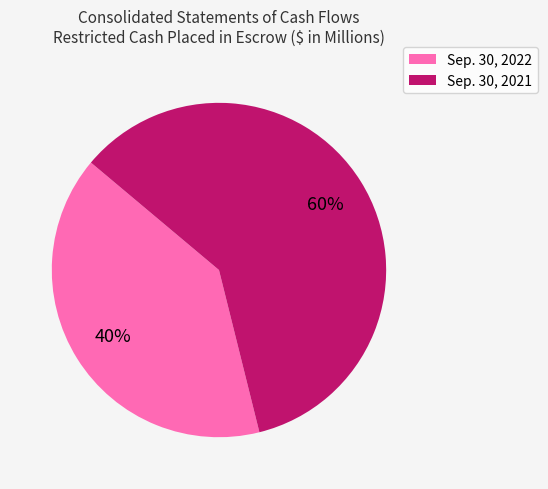

To the nearest percent, what is the difference between the Sep. 30, 2022 and Sep. 30, 2021 slice percentages?

20%